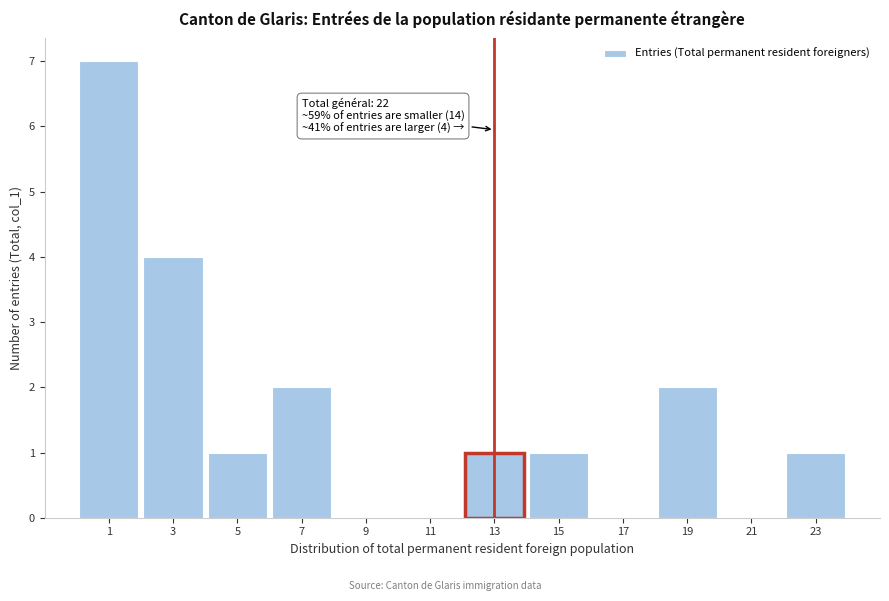

Over which range of the x-axis is the bar tallest?

0 to 2